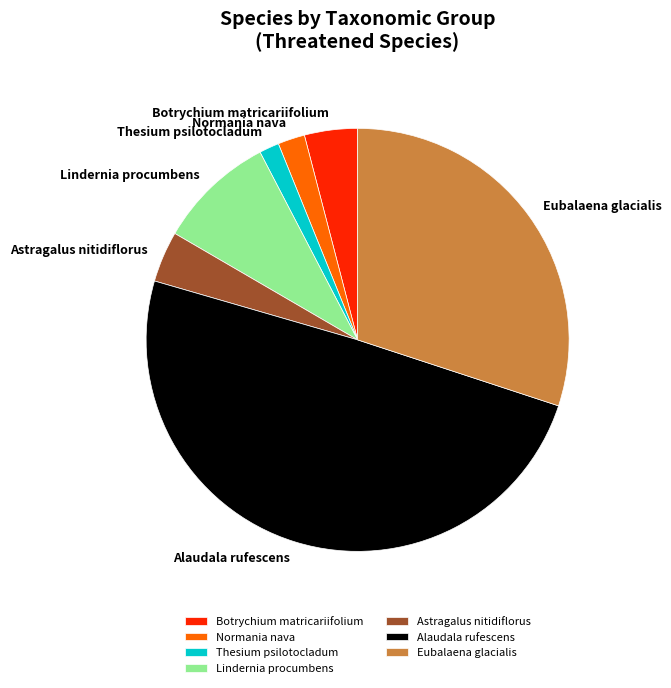

Does Lindernia procumbens represent more than half of the total?

No